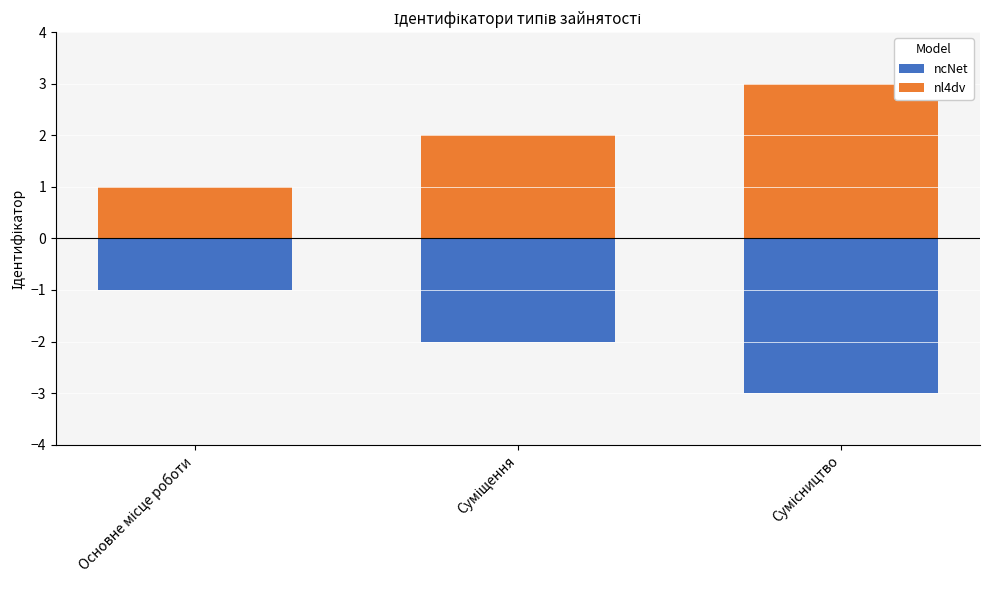

What is the difference between the highest and lowest values at Сумісництво?

6